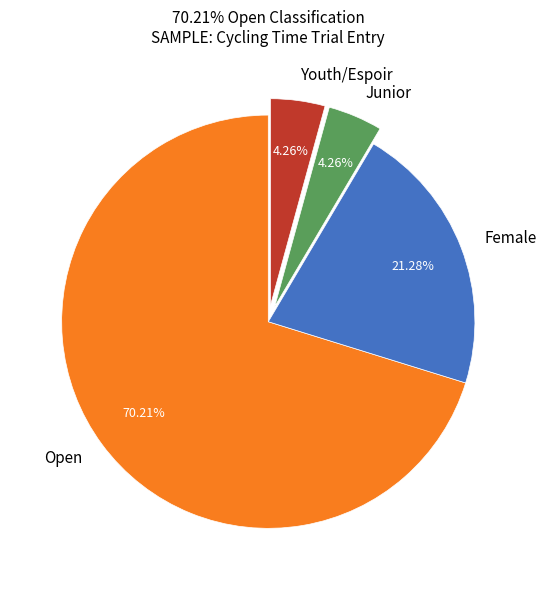

What portion of the pie excludes Female?

78.7%